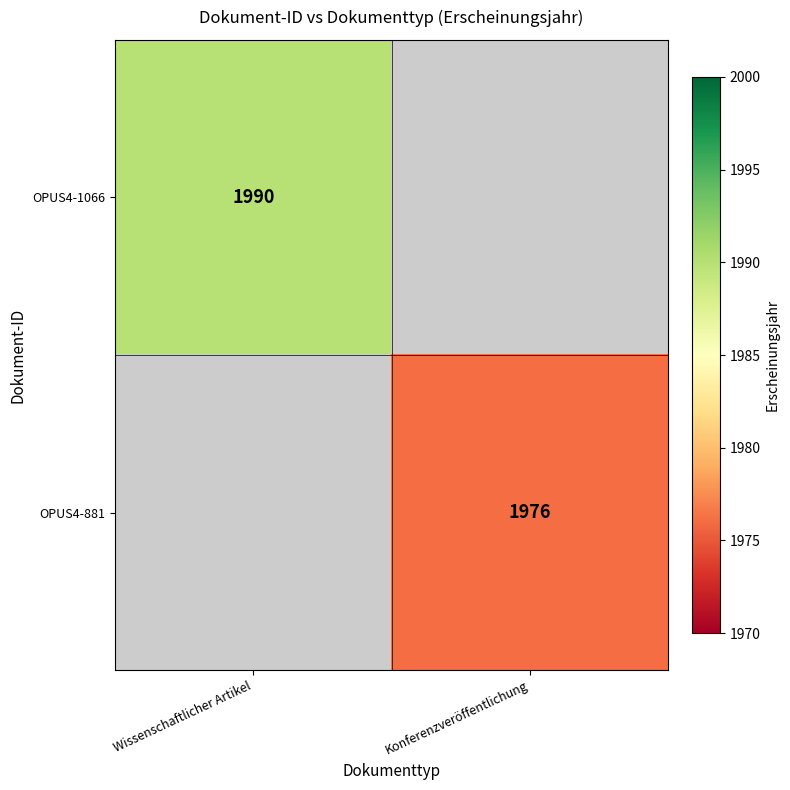

True or false: OPUS4-881 has a value of 1976 at Konferenzveröffentlichung.

True